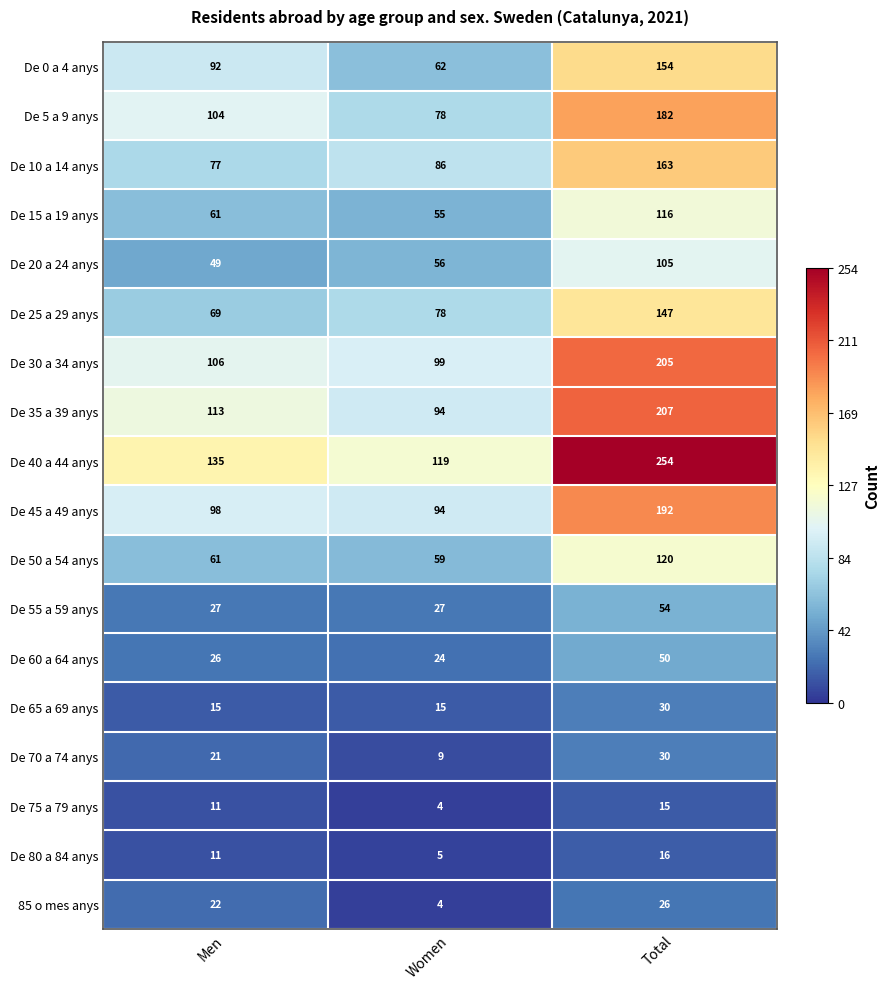

How many values in the De 45 a 49 anys series are below 98?

1